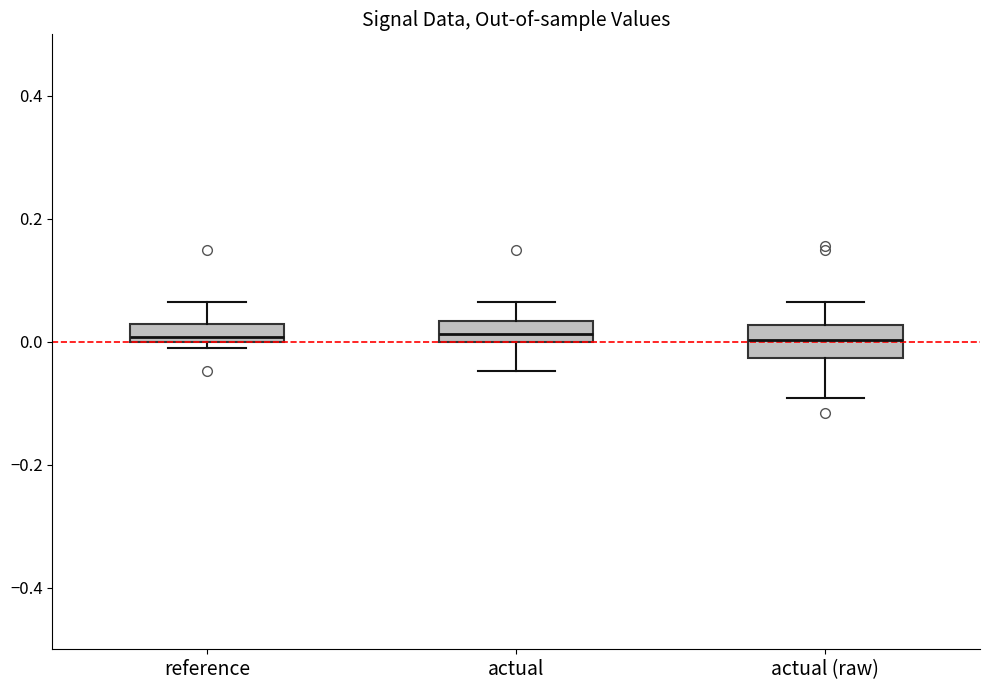

Where does the upper whisker of the box for reference end on the y-axis? The values are not printed on the chart, so give them approximately, as read against the axis.

0.06